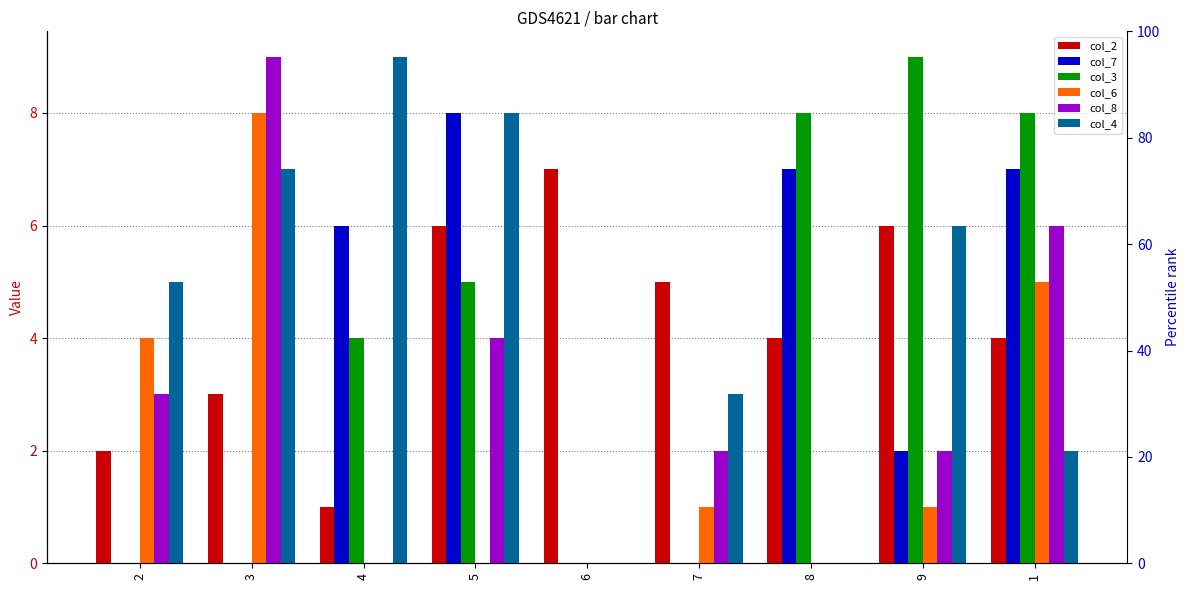

What is the total value across all series at 6?

7